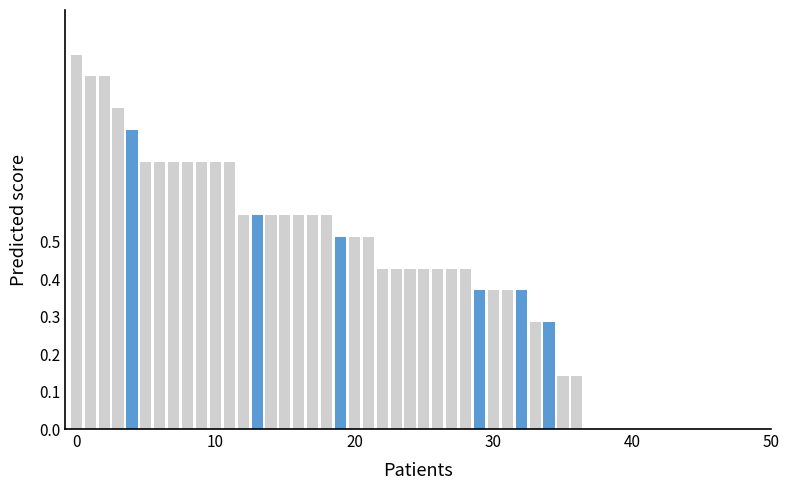

Count the Công nhân (highlight) values in the range 0 to 1.

37